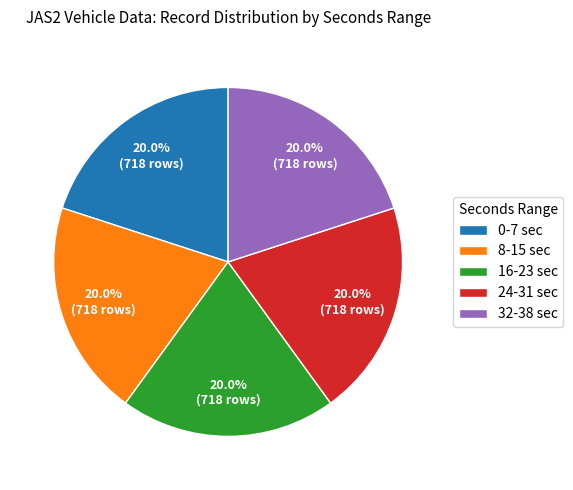

Does 8-15 sec account for over 50% of the chart?

No